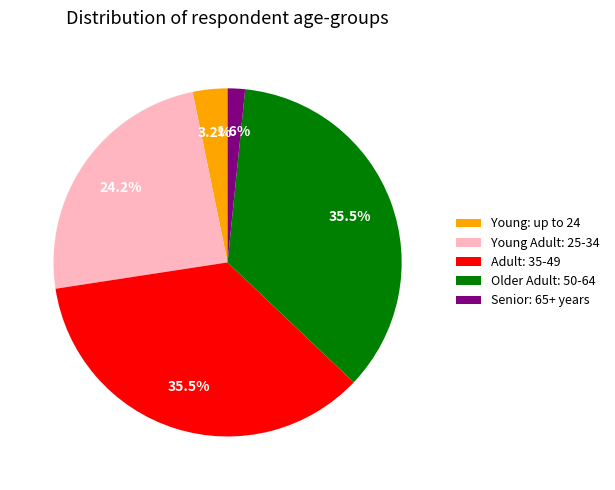

Between Young Adult: 25-34 and Older Adult: 50-64, which is larger?

Older Adult: 50-64